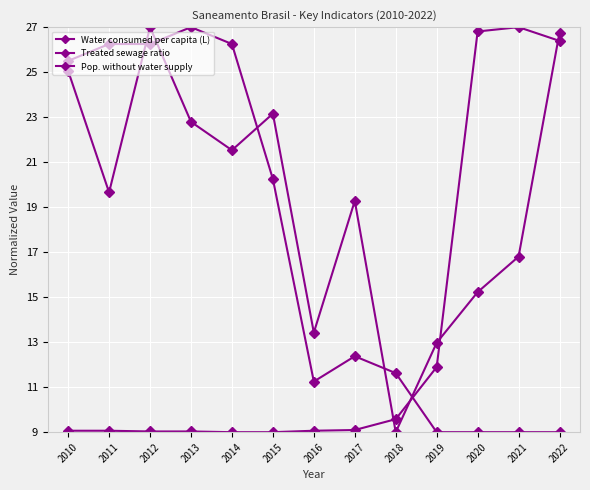

Rank the series at 2013 from lowest to highest value.

Treated sewage ratio, Water consumed per capita (L), Pop. without water supply